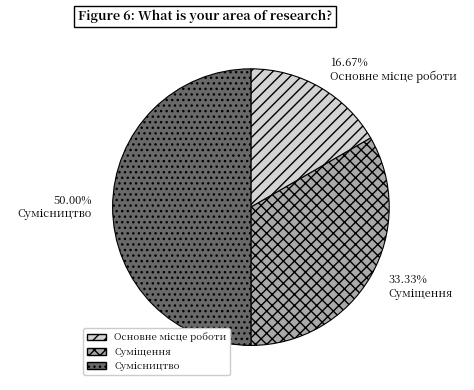

To the nearest percent, what is the difference between the largest and smallest slice percentages?

33%